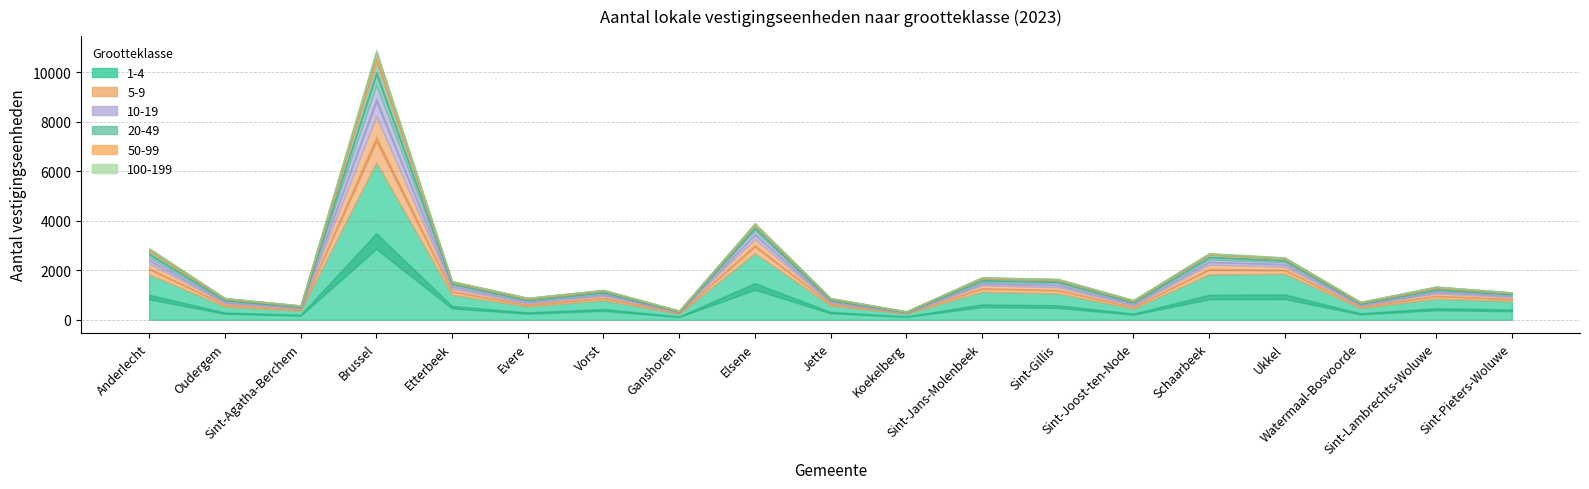

Which category has the highest value across all series?

Brussel